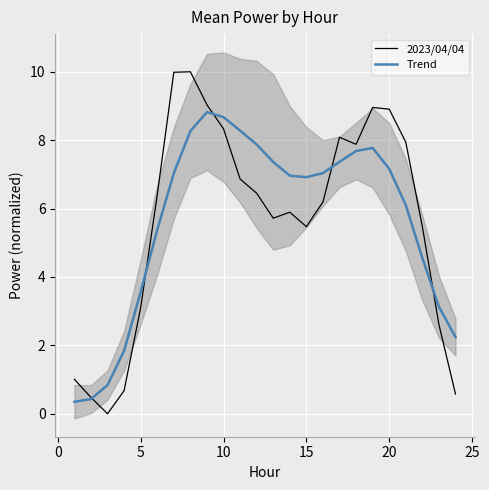

The 2023/04/04 series shows 2.5 at 15. True or false?

False